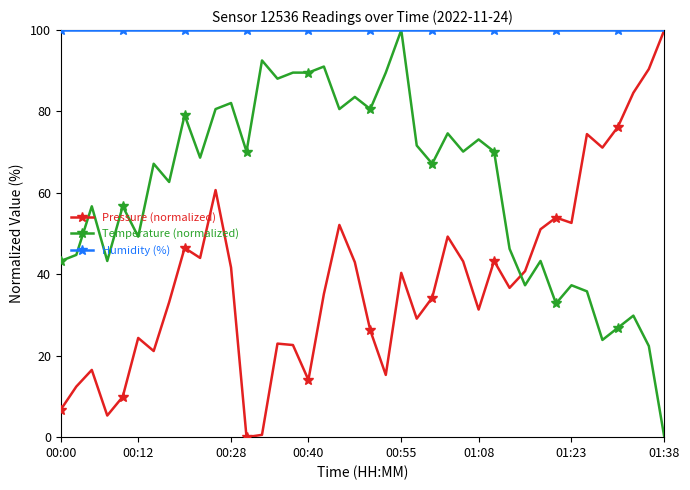

List the series in order of their overall mean, highest first.

Humidity (%), Temperature (normalized), Pressure (normalized)